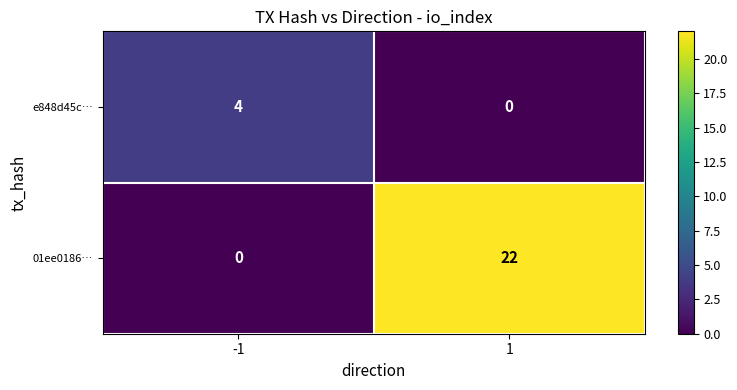

Which series has the largest total across all categories?

01ee0186…